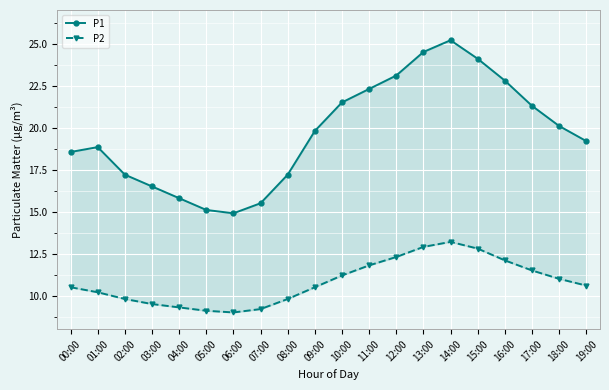

List the series in order of their peak value, lowest first.

P2, P1